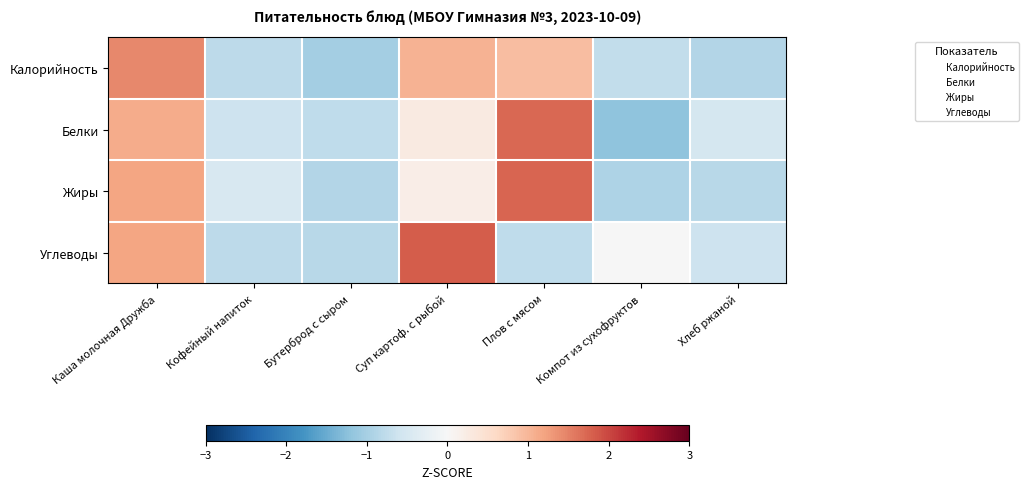

What is the smallest value displayed?

-1.2